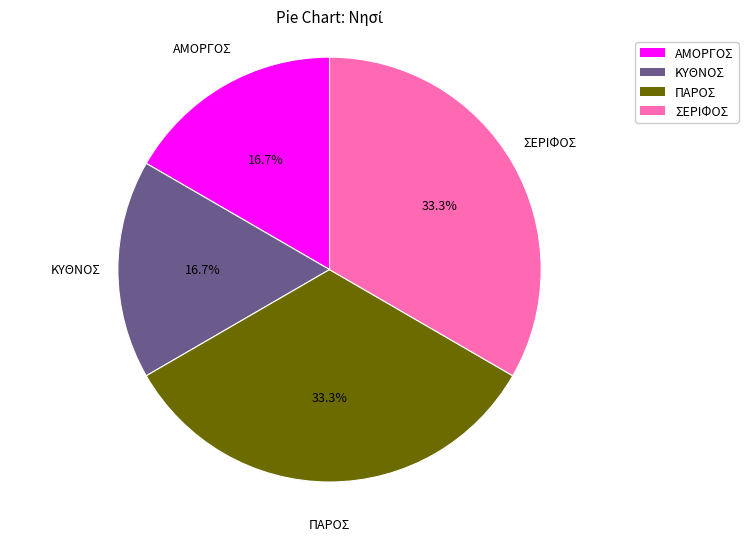

What portion of the pie excludes ΚΥΘΝΟΣ?

83.3%